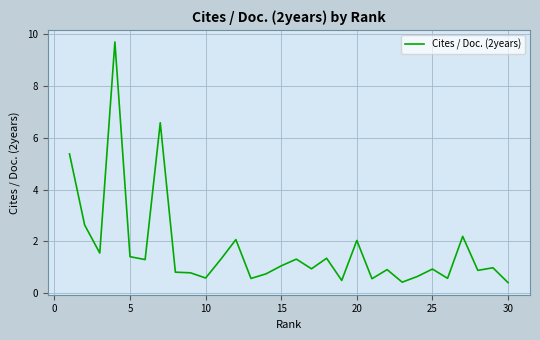

What is the smallest value displayed?

0.4